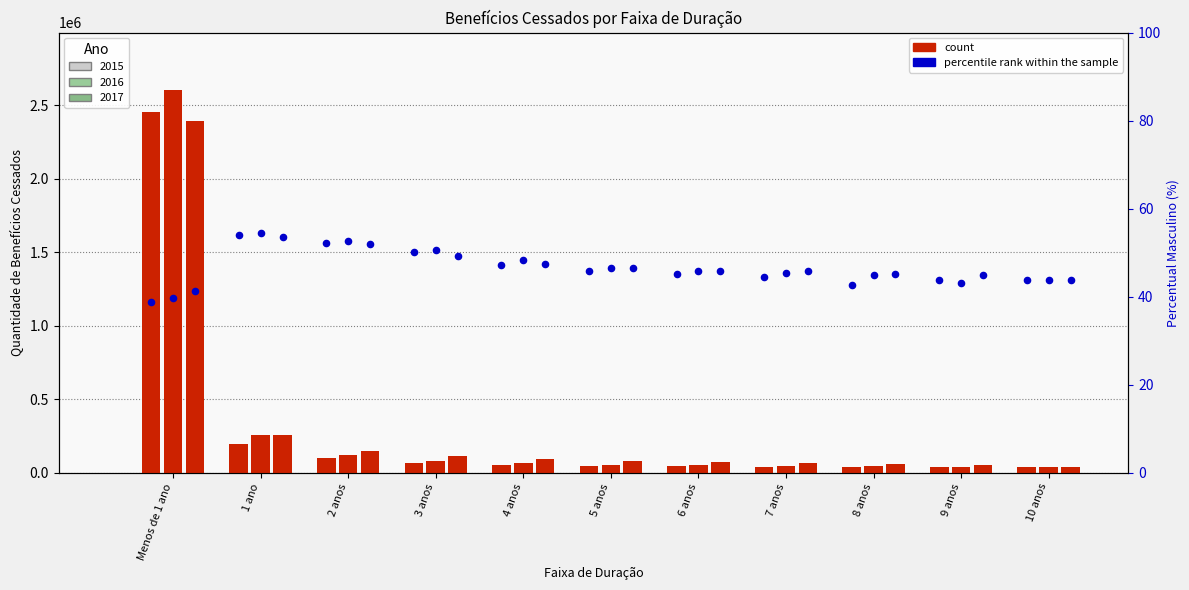

What are all the series names shown in the legend?

count 2015, count 2016, count 2017, percentile rank 2015, percentile rank 2016, percentile rank 2017